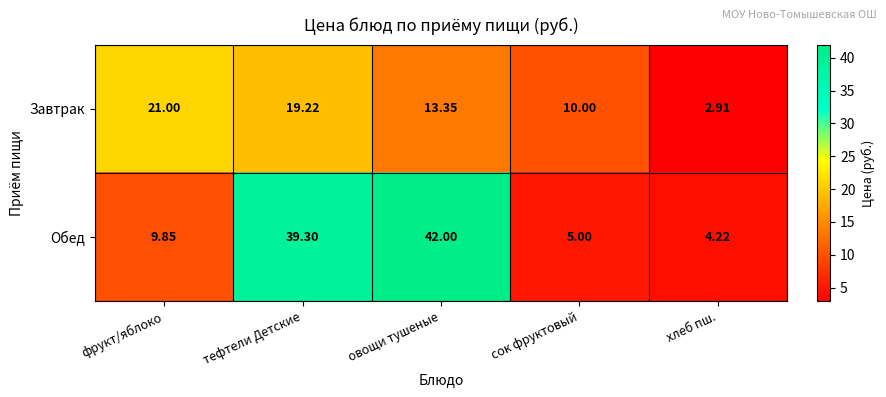

List the series in order of their peak value, lowest first.

Завтрак, Обед